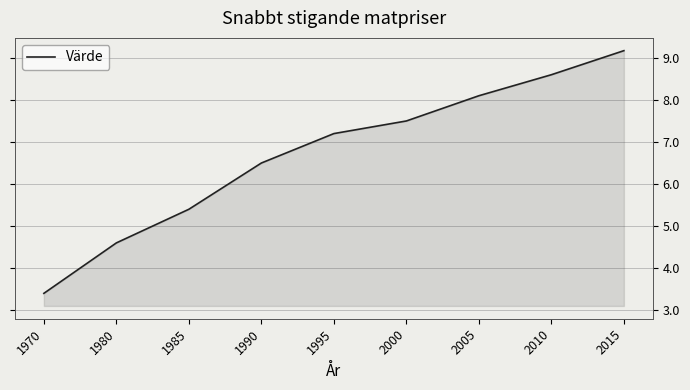

Where does the data first go above 7?

1995